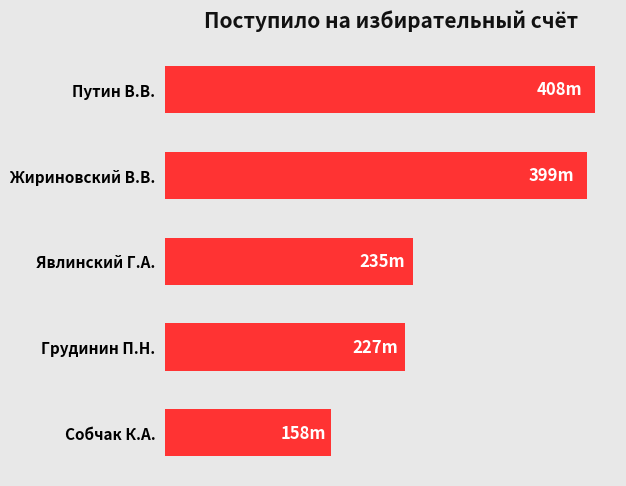

What is the average value?

285328753.3